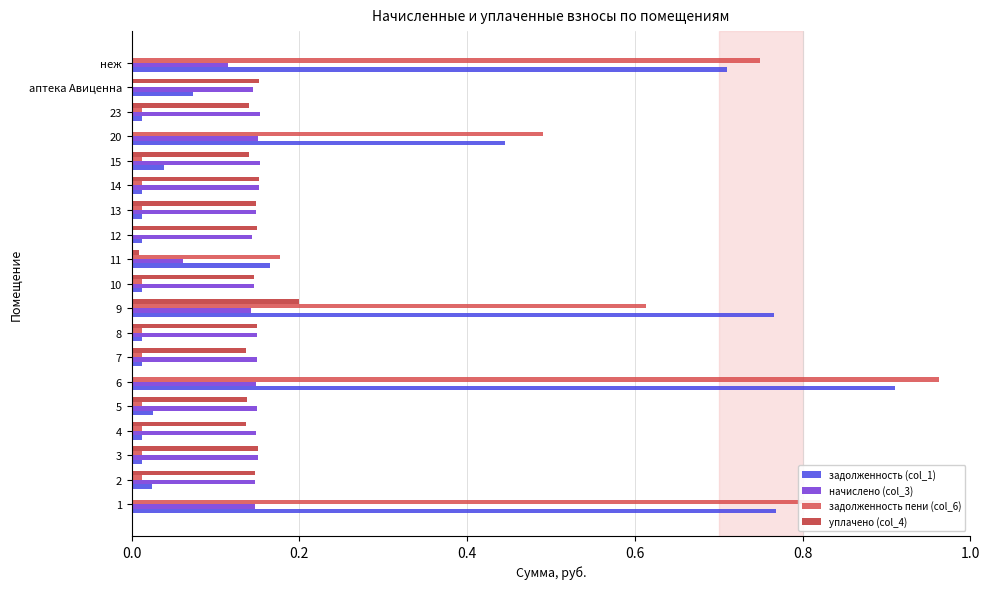

The задолженность пени (col_6) series shows 1.3 at 6. True or false?

False